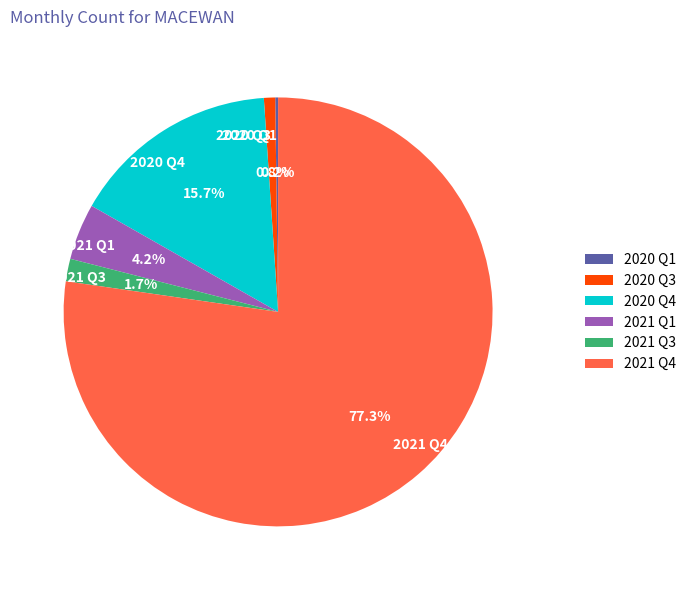

To the nearest percent, what is the difference between the largest and smallest slice percentages?

77%